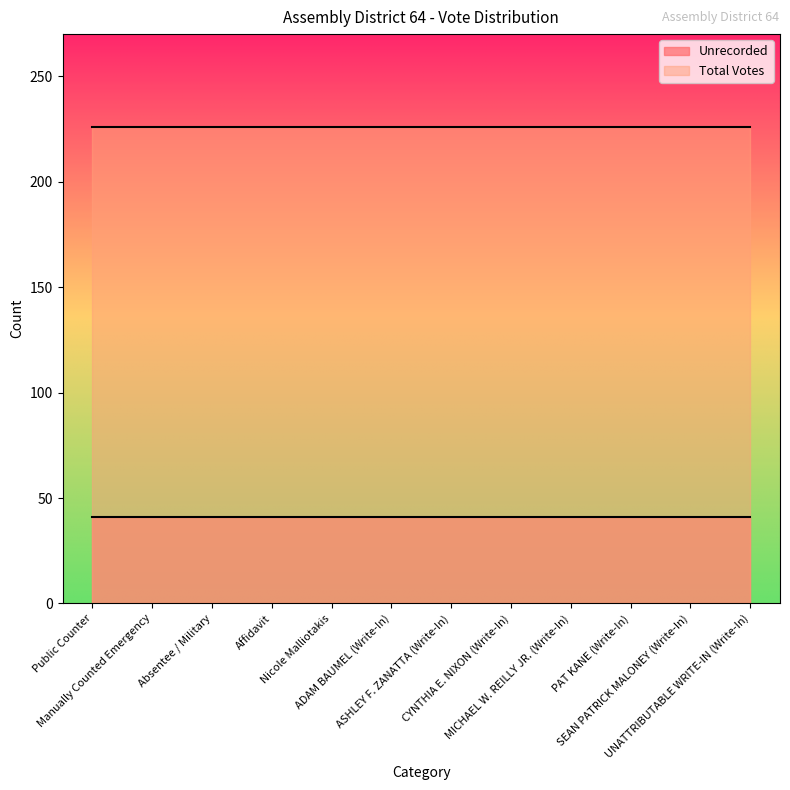

Rank the categories by Total Votes value from lowest to highest.

Public Counter, Manually Counted Emergency, Absentee / Military, Affidavit, Nicole Malliotakis, ADAM BAUMEL (Write-In), ASHLEY F. ZANATTA (Write-In), CYNTHIA E. NIXON (Write-In), MICHAEL W. REILLY JR. (Write-In), PAT KANE (Write-In), SEAN PATRICK MALONEY (Write-In), UNATTRIBUTABLE WRITE-IN (Write-In)